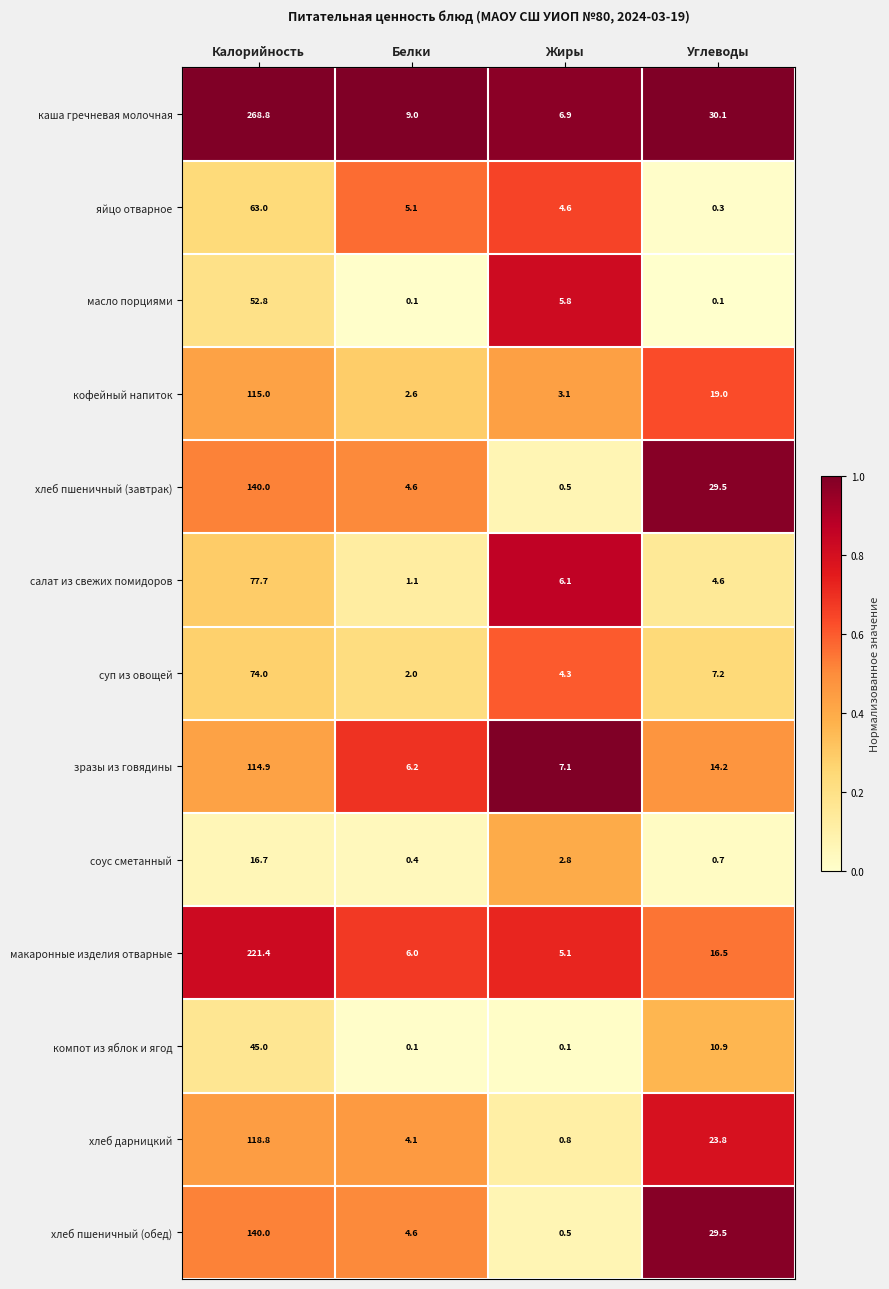

What is the difference between the second highest and second lowest values in the зразы из говядины series?

7.1